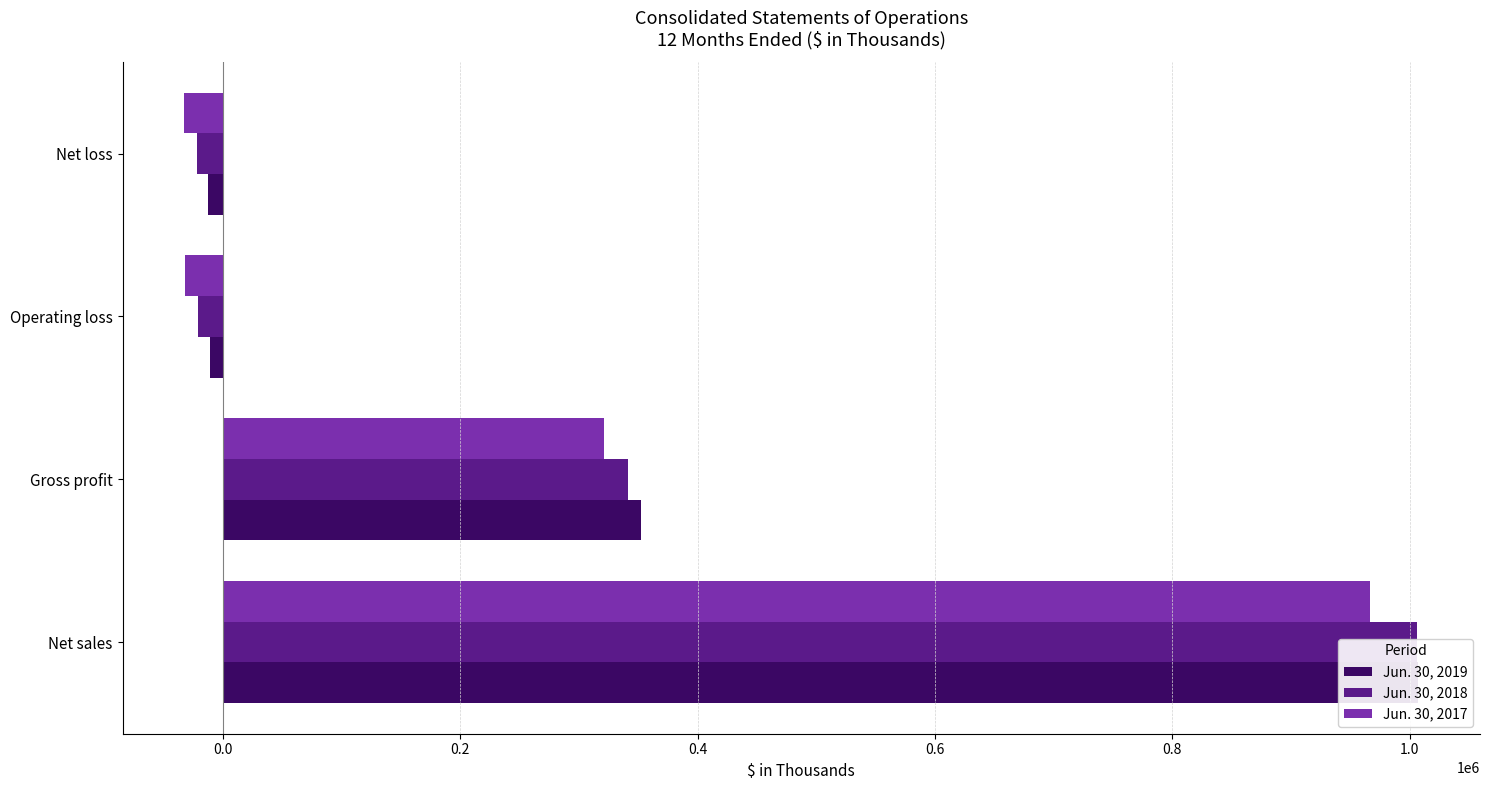

What is the sum of all Jun. 30, 2019 values?

1336596